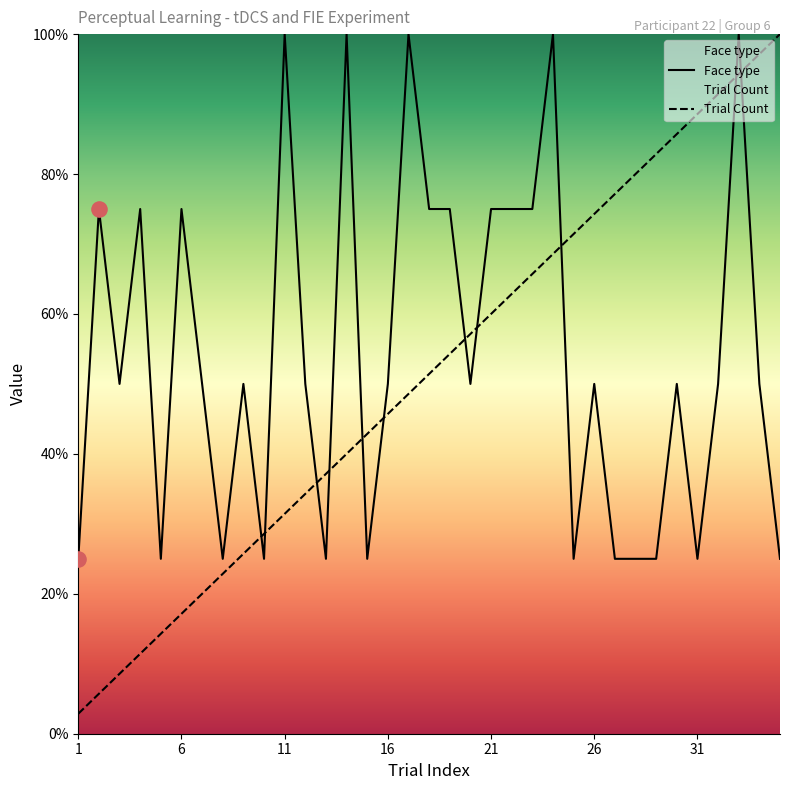

Which series contains the lowest Y value?

Trial Count